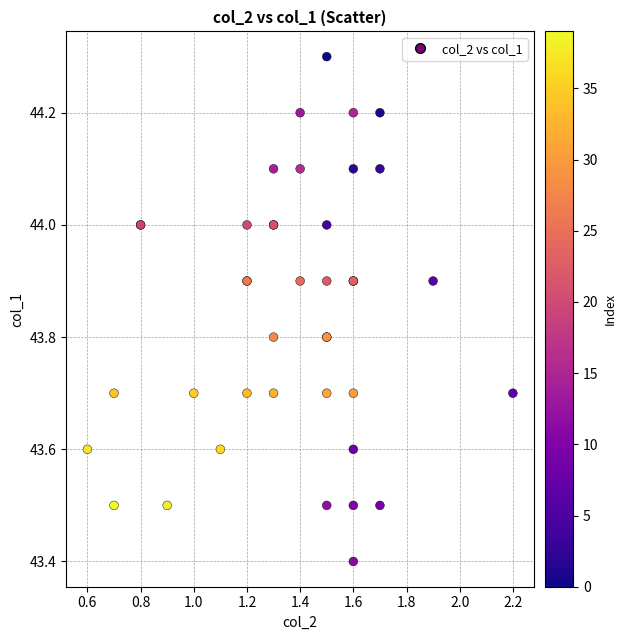

What Y value in the scatter plot is closest to 43?

43.4